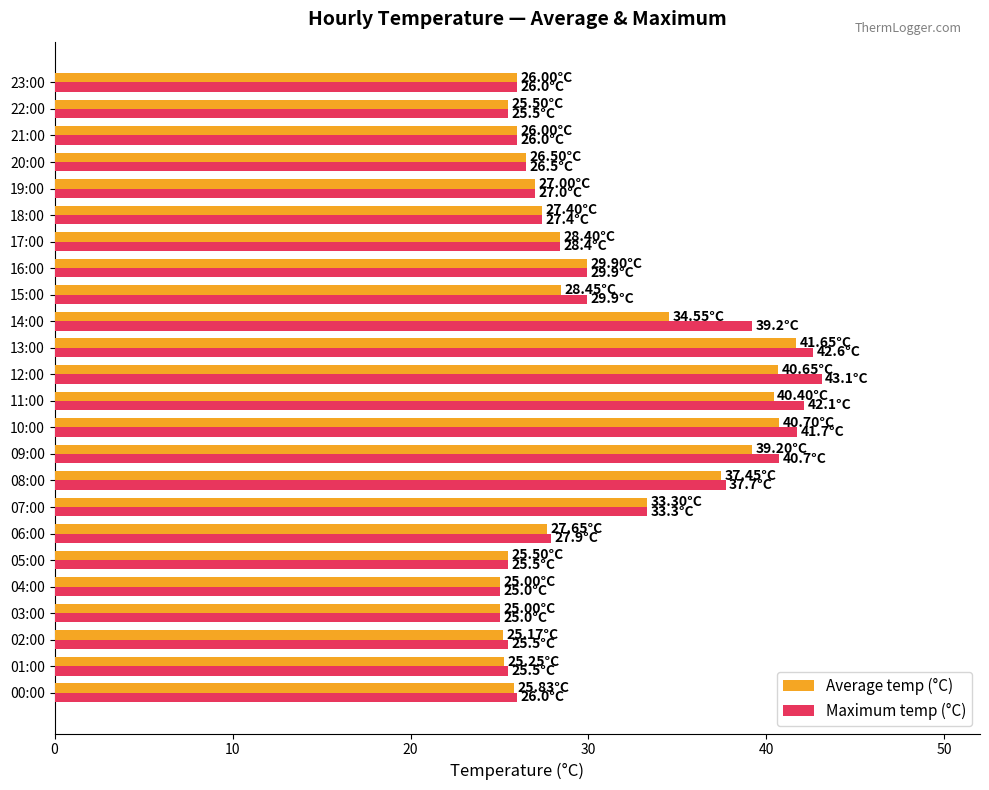

What is the difference between the second highest and minimum values in the Average temp (°C) series?

15.7